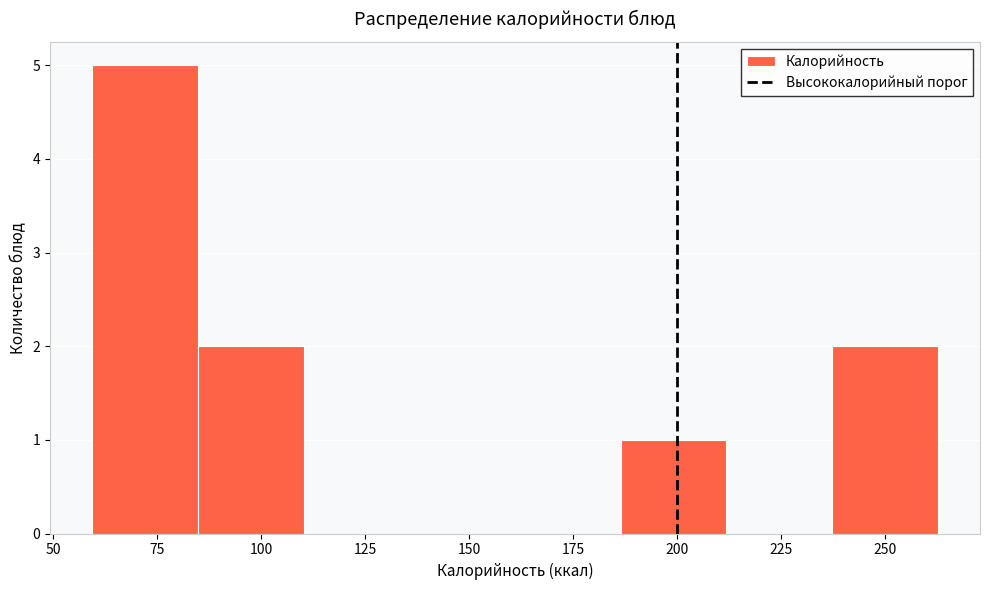

Which range on the x-axis has the tallest bar?

60 to 85